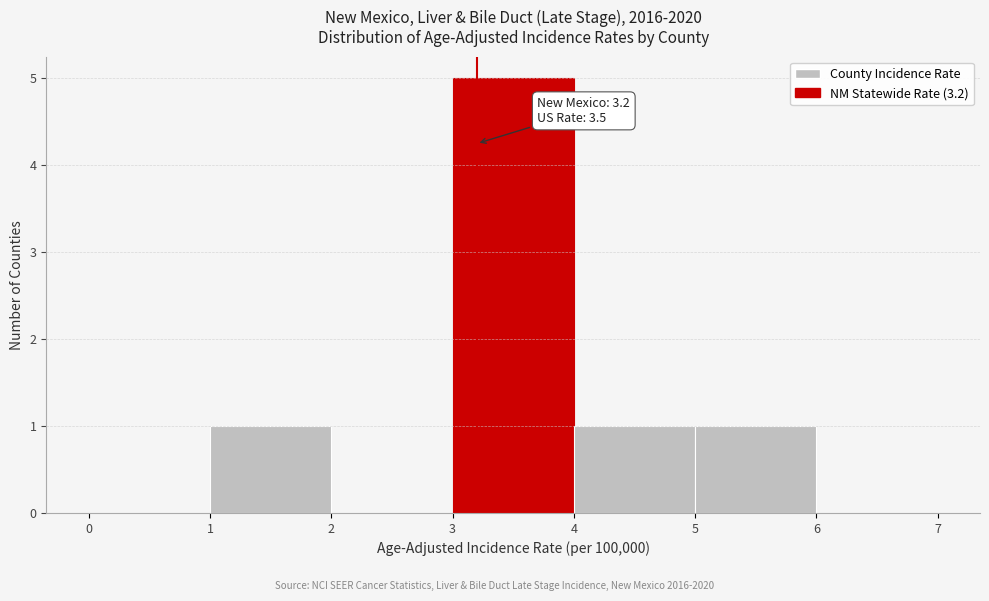

Which range on the x-axis has the tallest bar?

3 to 4